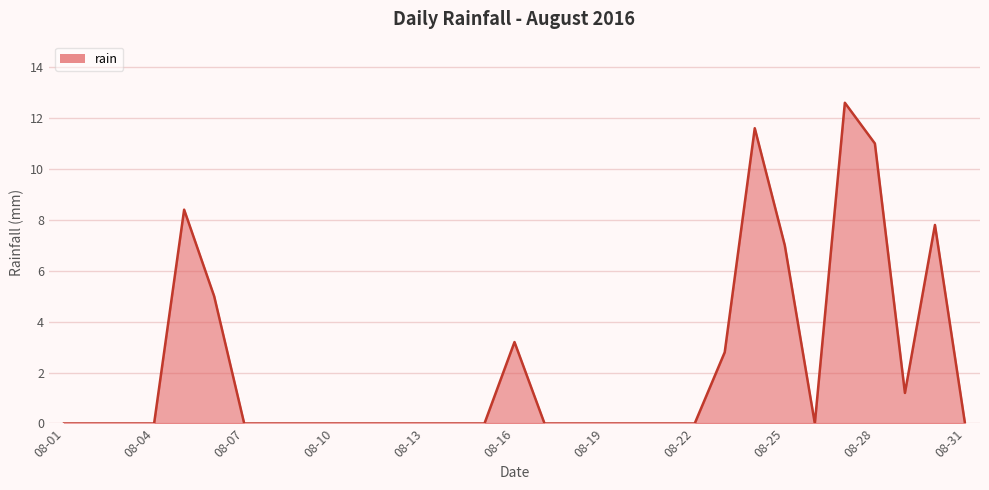

What is the difference between the maximum and minimum values?

12.6